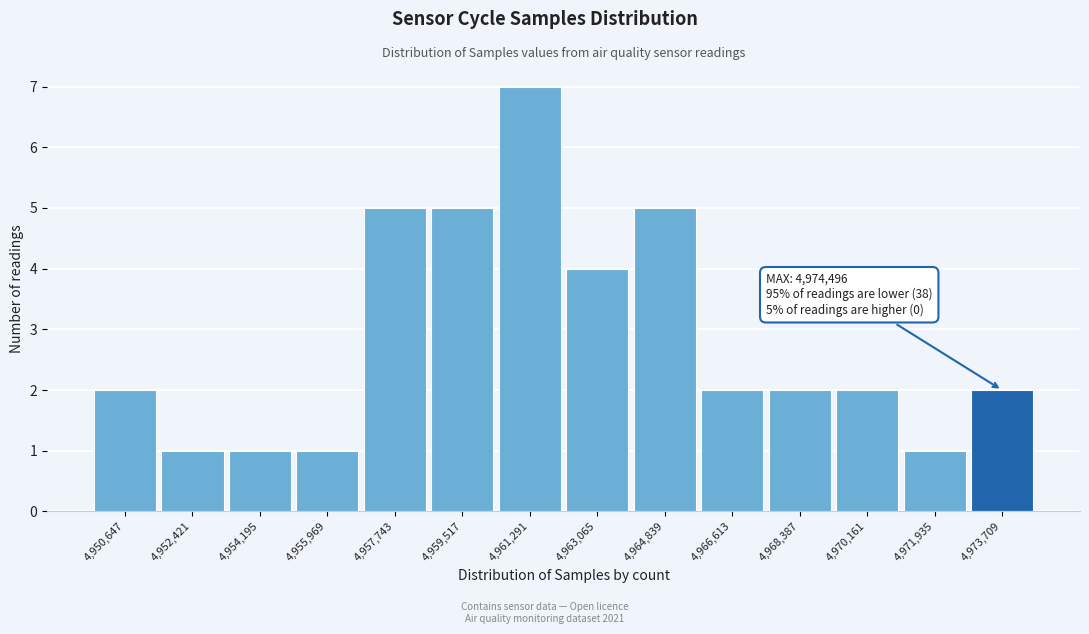

Which range on the x-axis has the tallest bar?

4960400 to 4962200